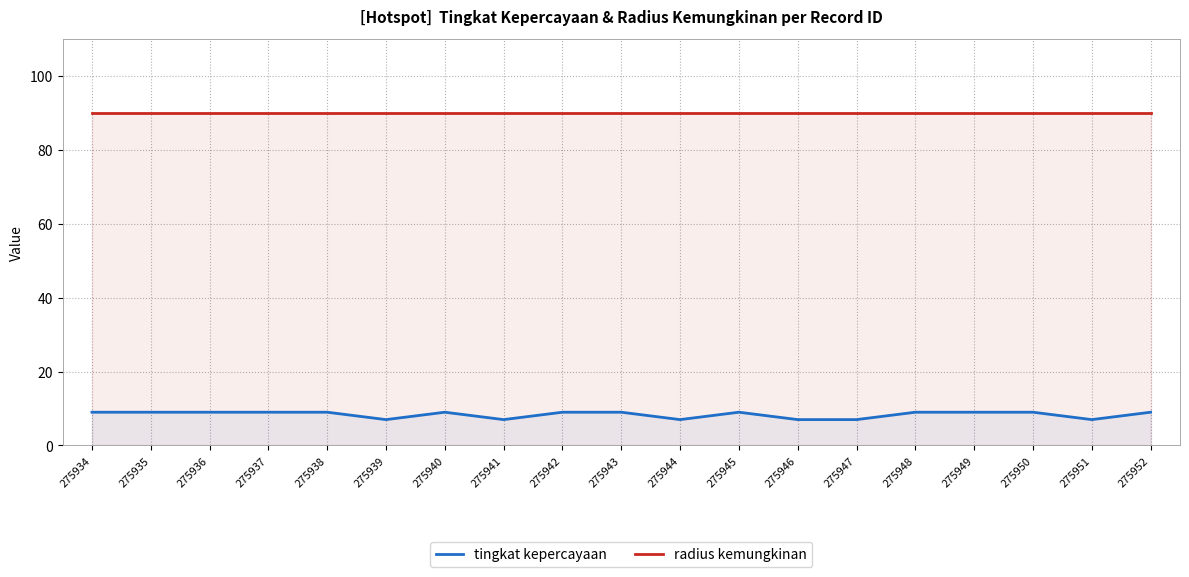

Between 275946 and 275951, which is larger?

275946